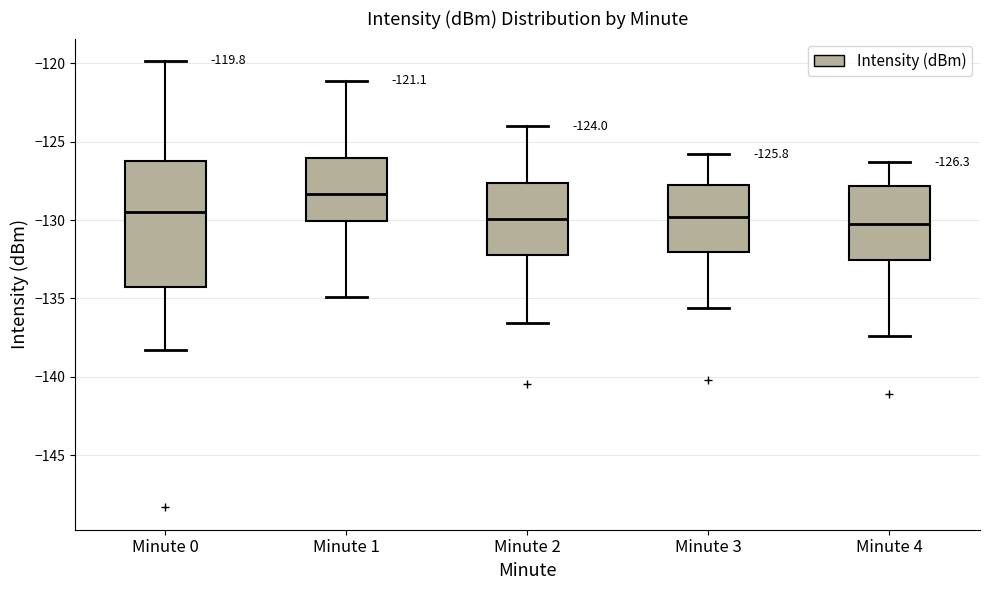

Which box has the highest median line?

Minute 1